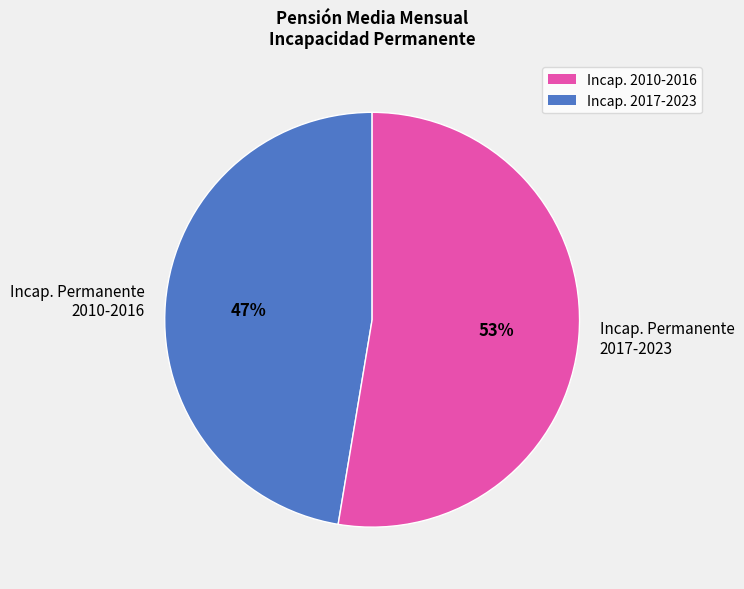

Is it true that Incap. Permanente 2017-2023 is 40% of the pie?

False